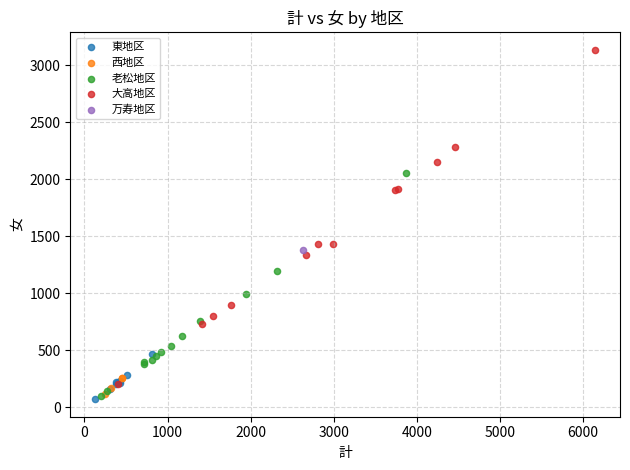

Which series contains the lowest Y value?

東地区